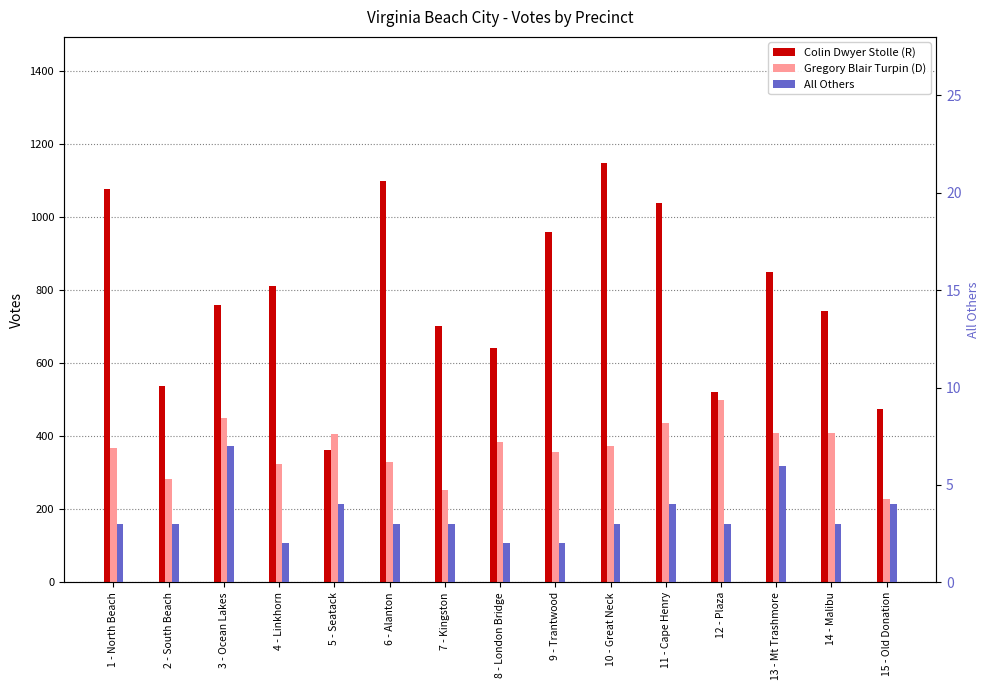

Is it true that Colin Dwyer Stolle (R) equals 640 at 8 - London Bridge?

True